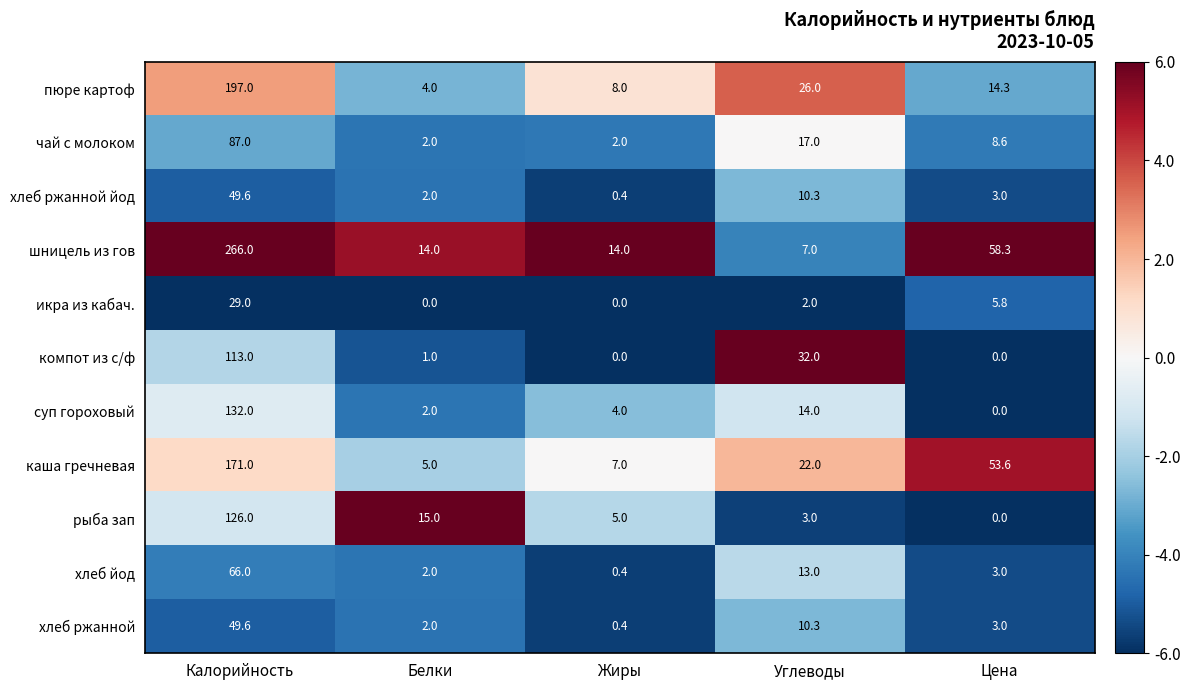

True or false: пюре картоф has a value of 11.5 at Углеводы.

False